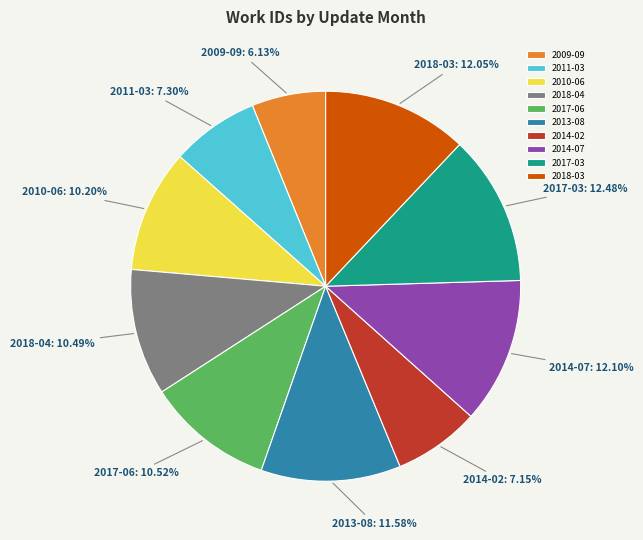

What is the ratio of the value at 2014-02 to the value at 2017-06?

0.7